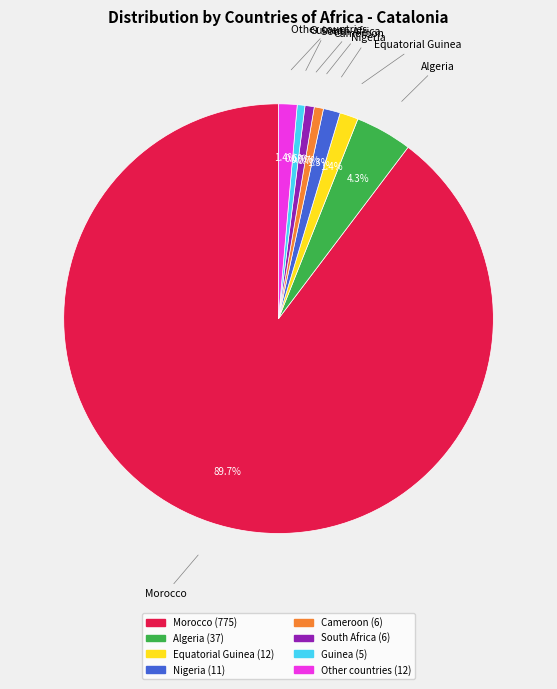

The Nigeria slice represents 11% of the pie. True or false?

False